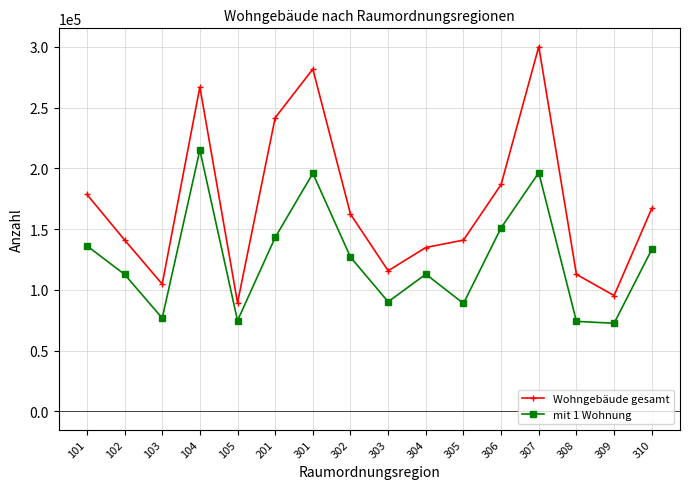

At which category is the sum across all series the highest?

307